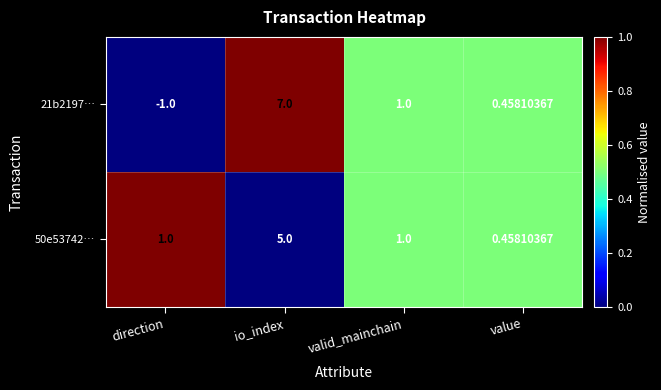

Is the value of 50e53742… at value greater than the value of 21b2197… at direction?

Yes